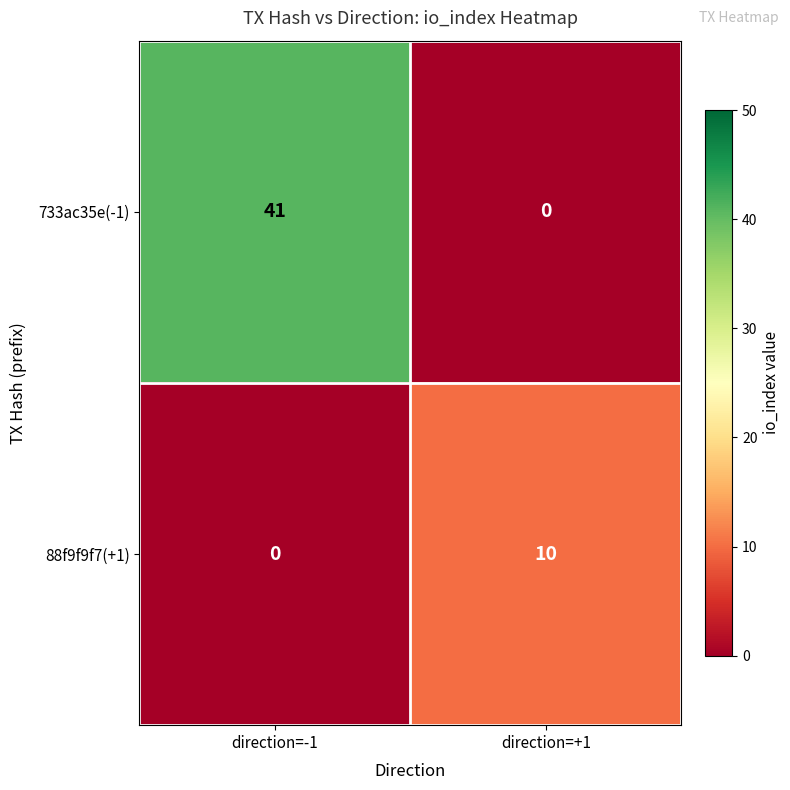

What is the spread (max minus min) of values at direction=+1?

10